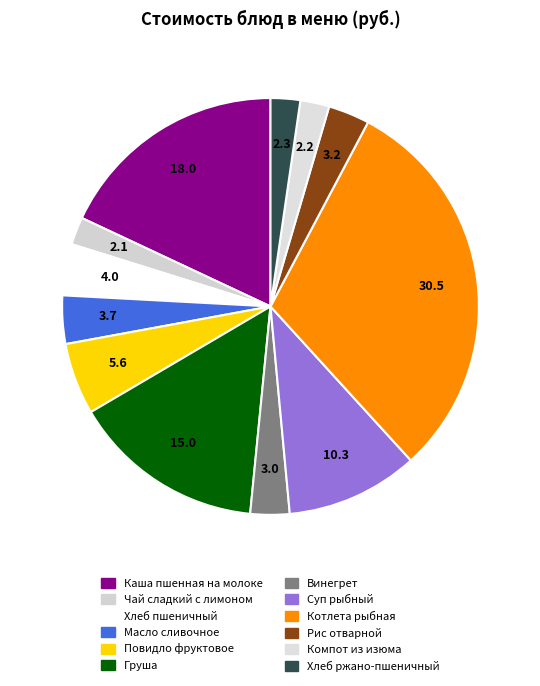

What percentage is the Масло сливочное slice, to the nearest percent?

4%